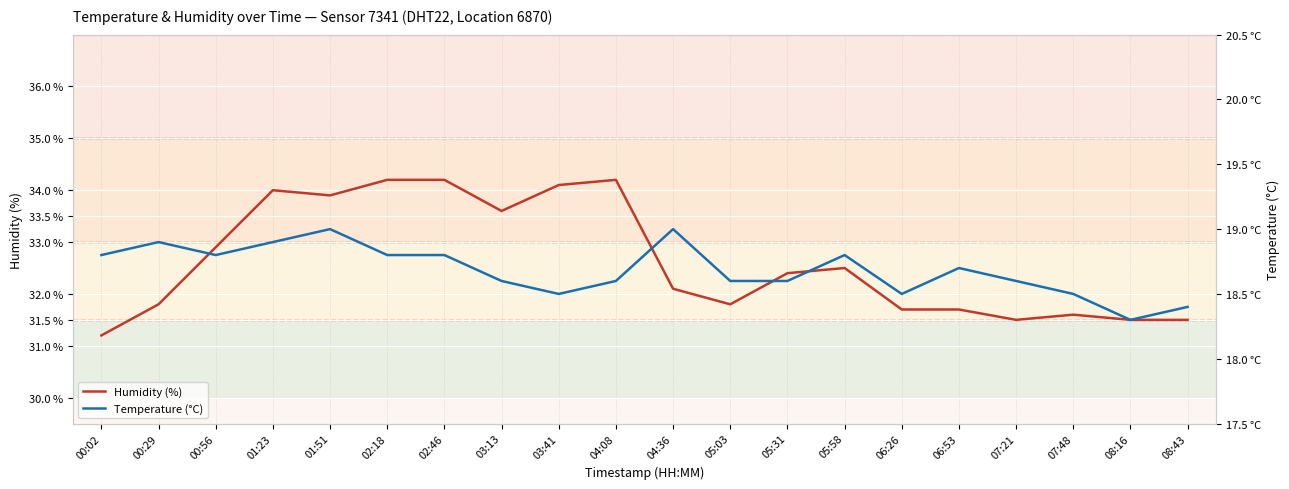

Where is the first local maximum for Temperature (°C)?

00:29